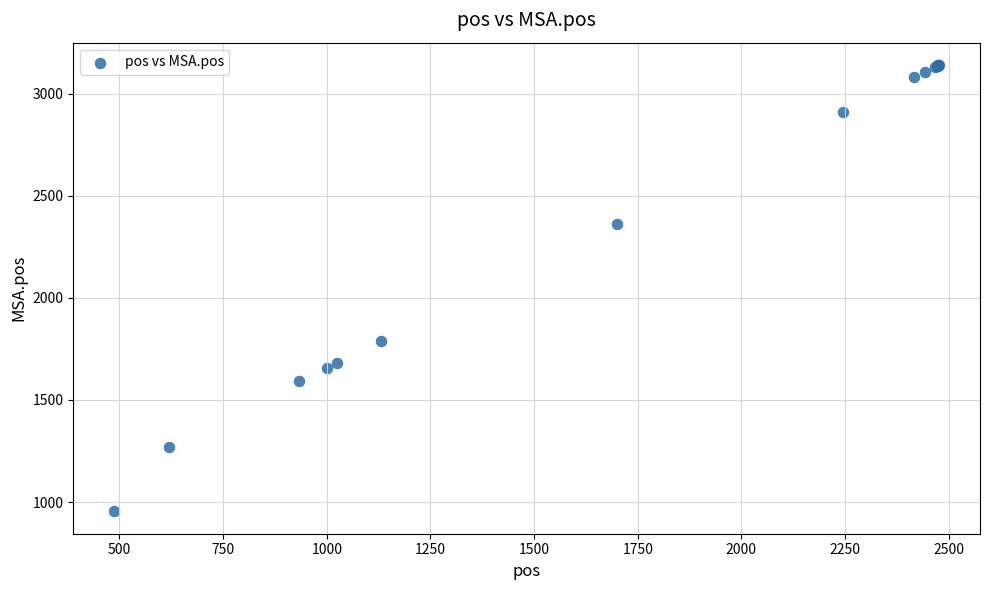

What Y value in the scatter plot is closest to 2047?

1790